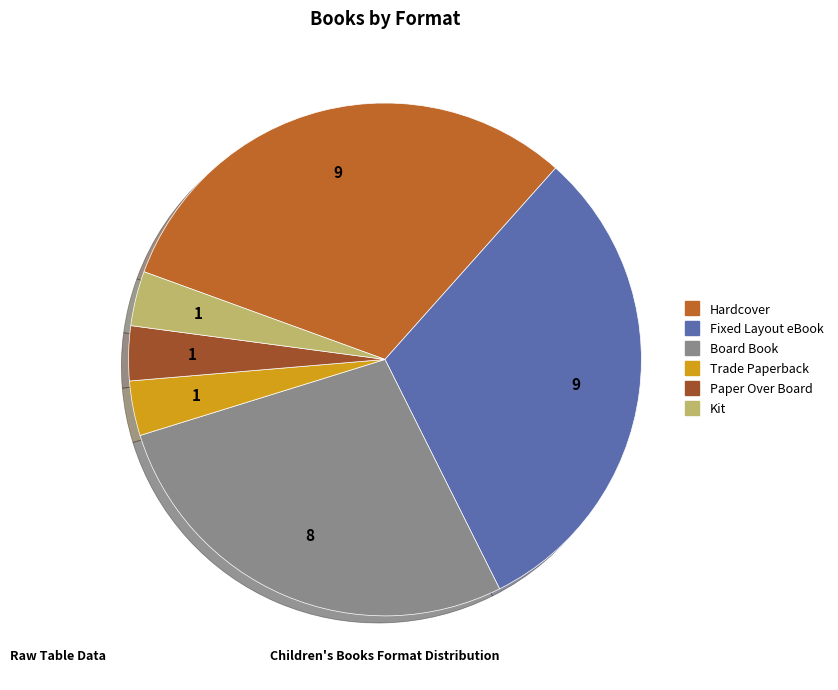

Does Paper Over Board account for over 50% of the chart?

No